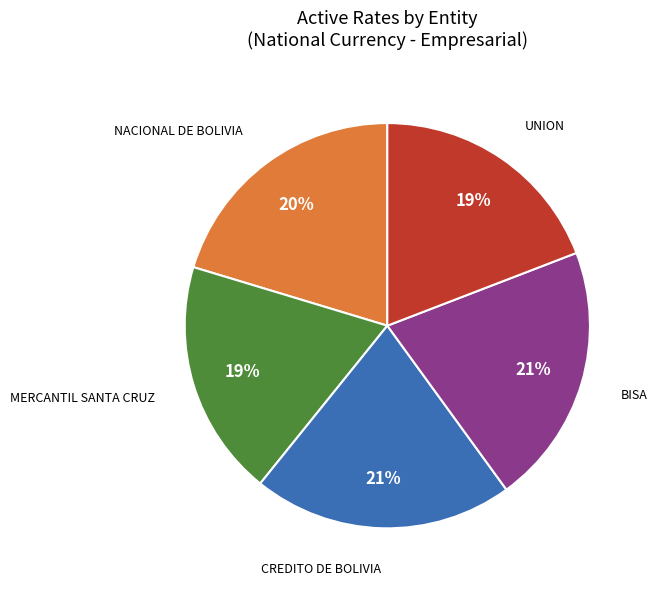

To the nearest percent, what is the difference between the largest and smallest slice percentages?

2%